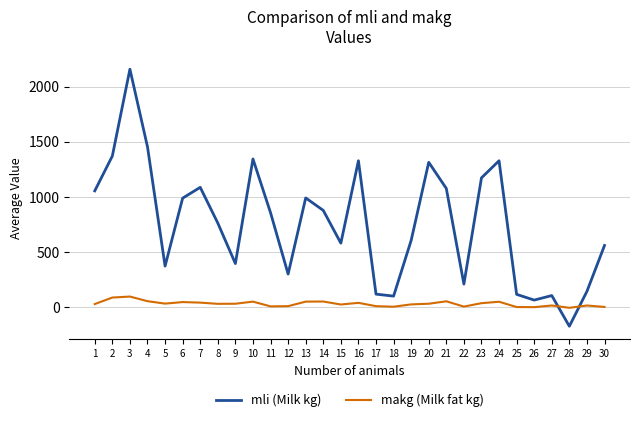

Between 7 and 29, which series saw the biggest shift?

mli (Milk kg)